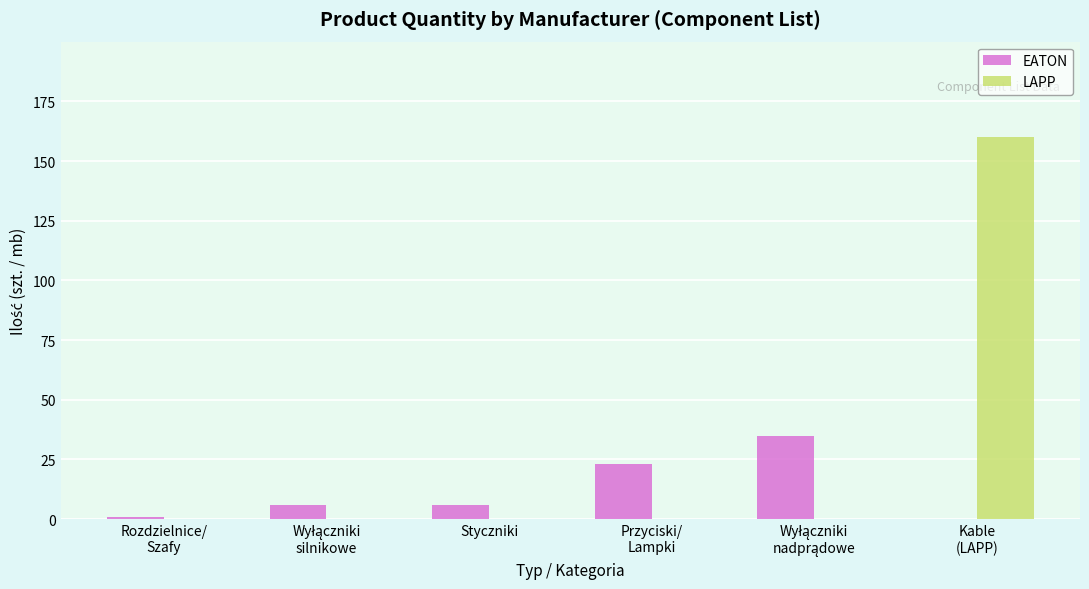

What is the highest value of the LAPP series?

160